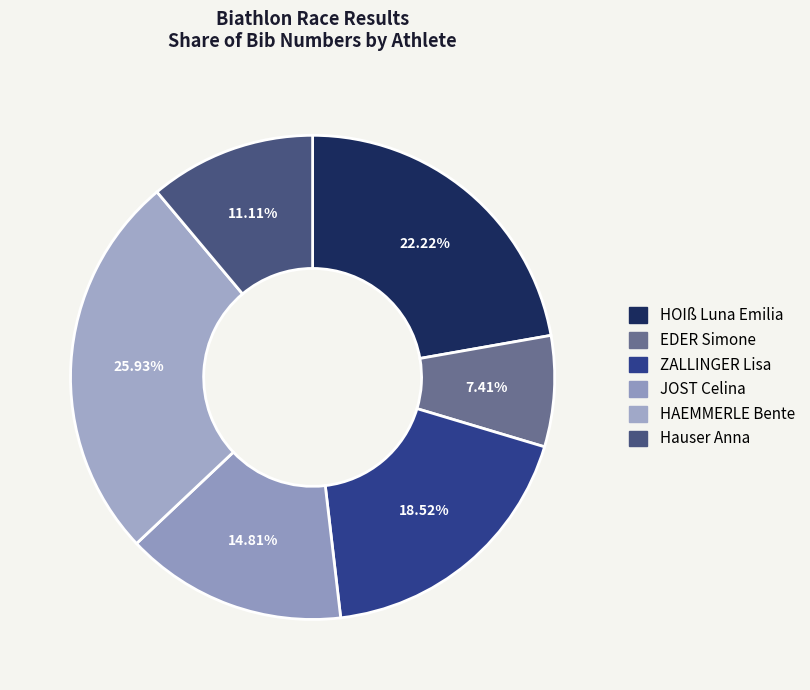

What percentage do ZALLINGER Lisa and HAEMMERLE Bente together represent?

44.4%